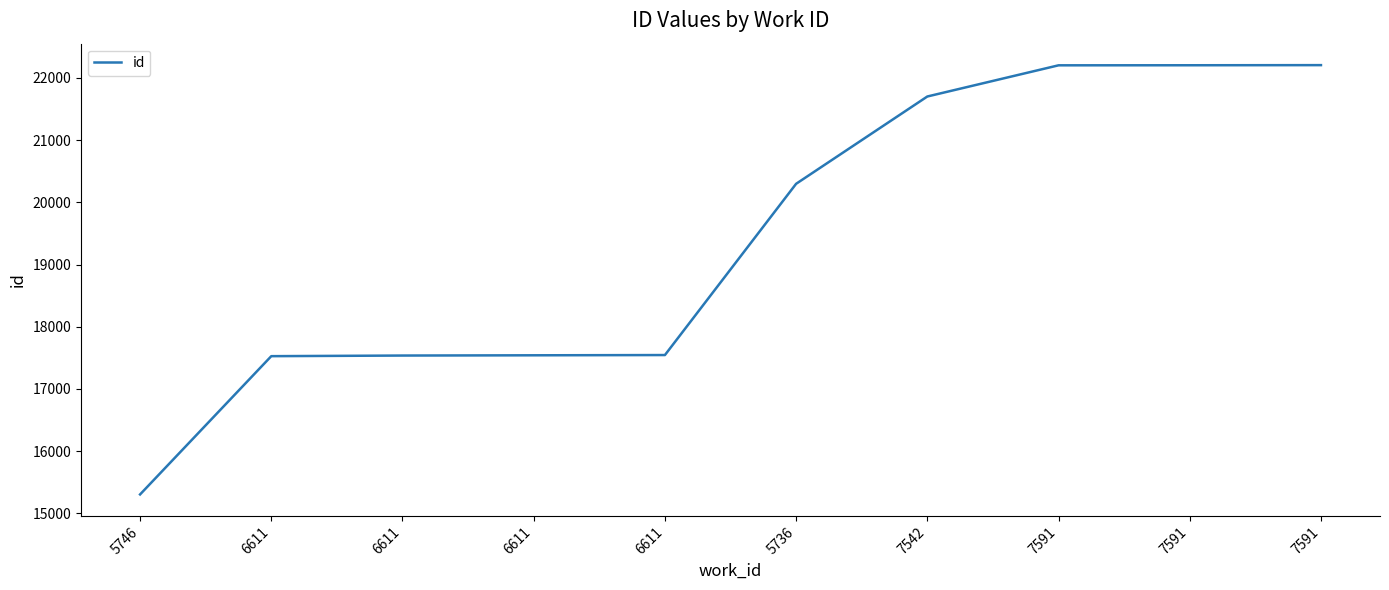

Is this an area chart (filled region under the line)?

No